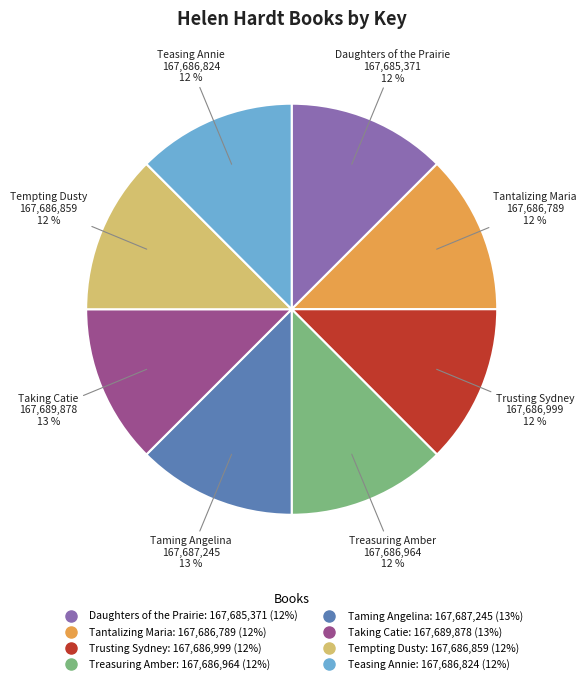

Is the sum of Tempting Dusty and Trusting Sydney greater than half?

No